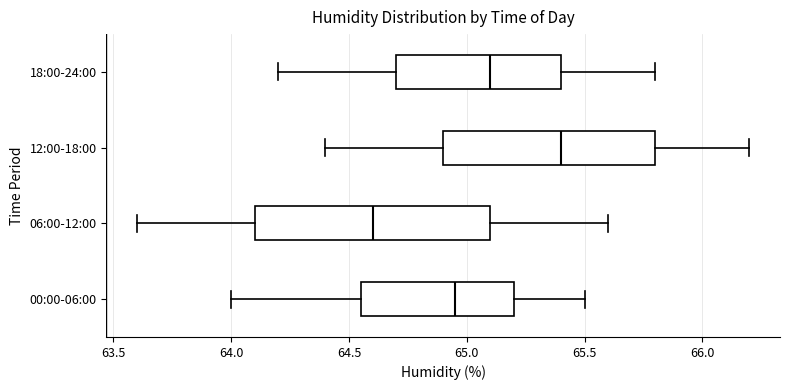

Reading bottom to top, transcribe this box plot: for each box, give where its median line is, the range the box spans, and where its two whiskers end, as read against the x-axis. The values are not printed on the chart, so give them approximately, as read against the axis.

00:00-06:00: median 64.95, box 64.55 to 65.20, whiskers 64.00 to 65.50
06:00-12:00: median 64.60, box 64.10 to 65.10, whiskers 63.60 to 65.60
12:00-18:00: median 65.40, box 64.90 to 65.80, whiskers 64.40 to 66.20
18:00-24:00: median 65.10, box 64.70 to 65.40, whiskers 64.20 to 65.80